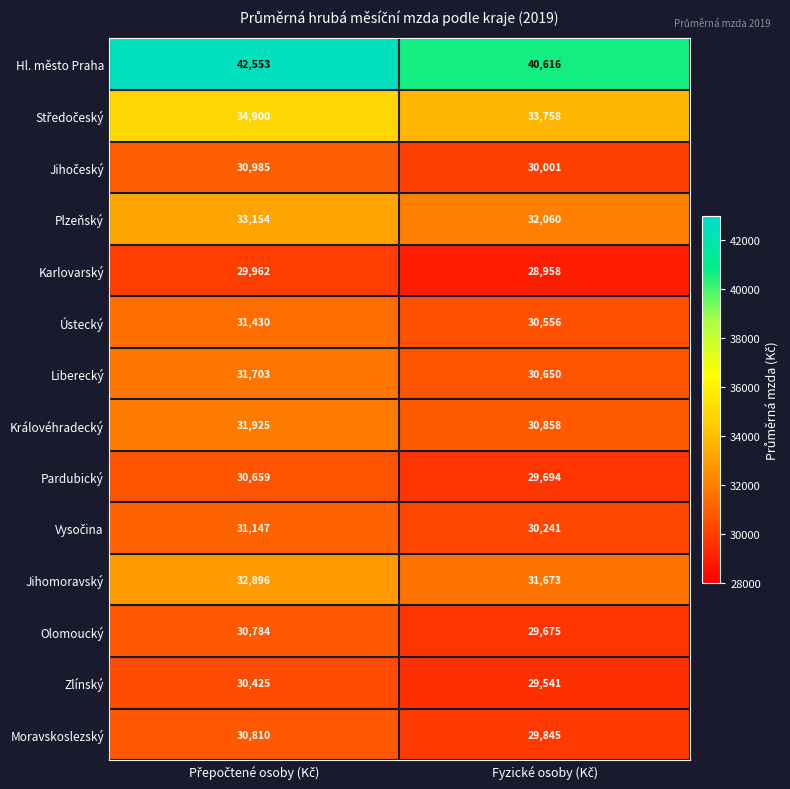

What is the difference between the maximum and minimum values in the Zlínský series?

884